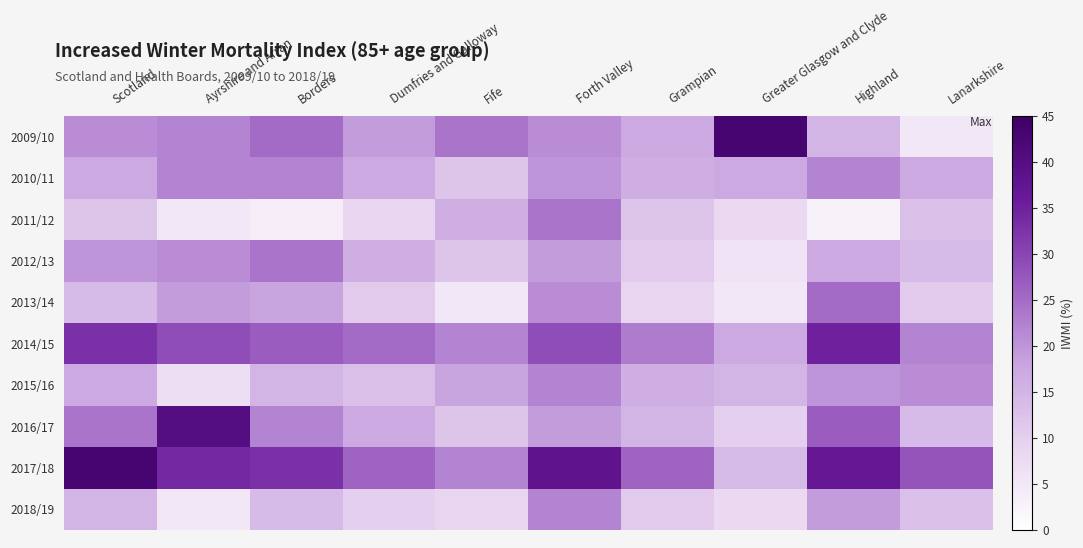

What is the total value across all series at Grampian?

156